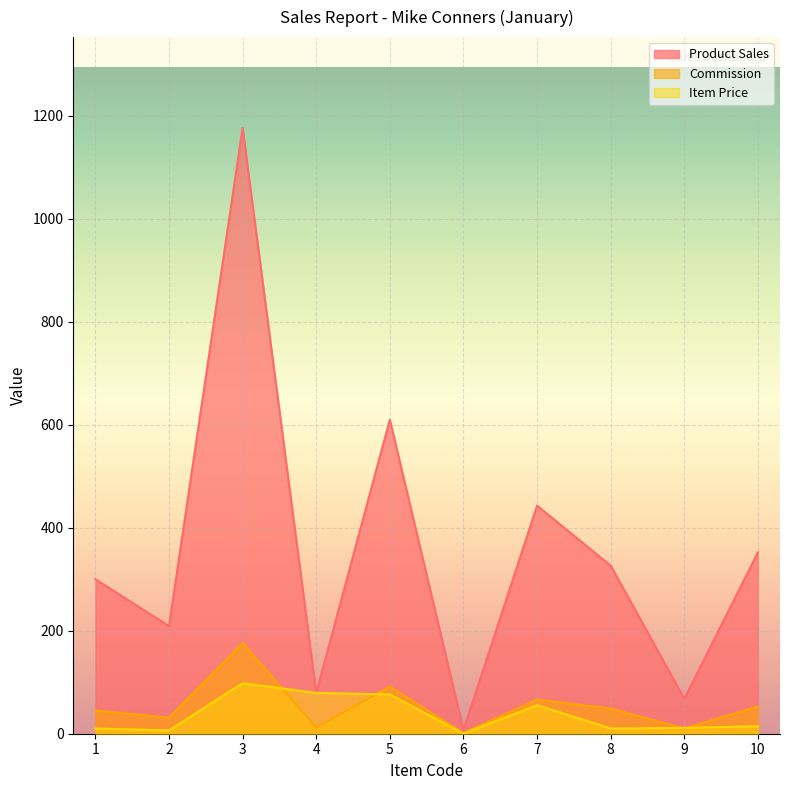

At which category does Commission reach its first local peak?

3